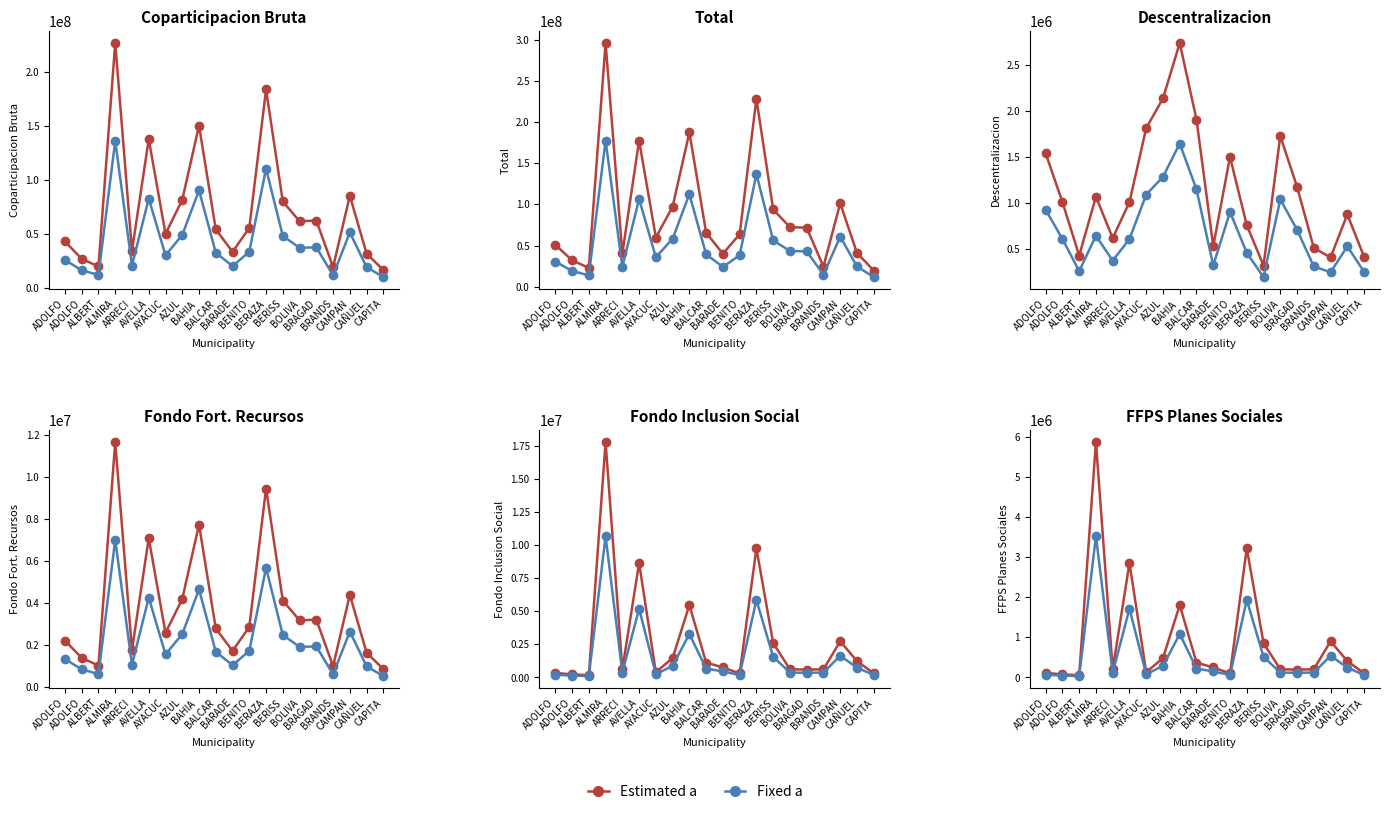

Does the chart display data point markers on the line(s)?

Yes